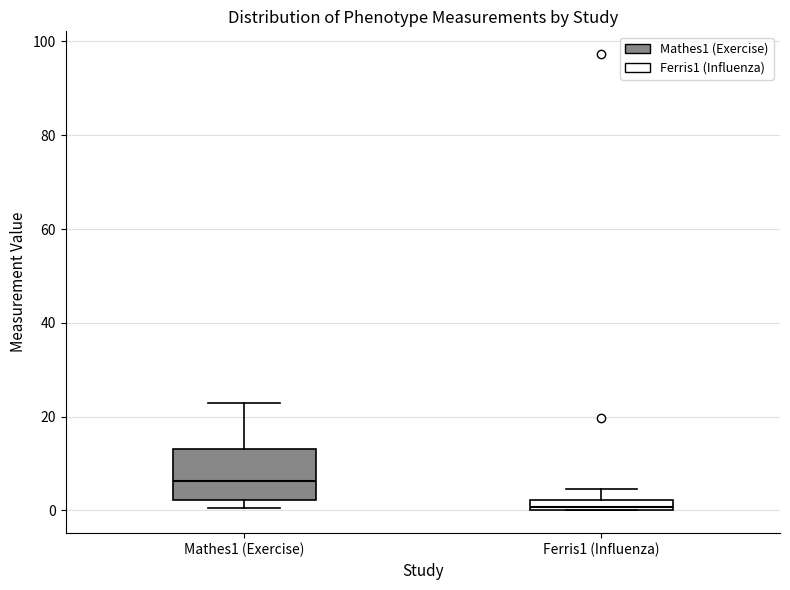

Which box's median line is the lowest?

Ferris1 (Influenza)